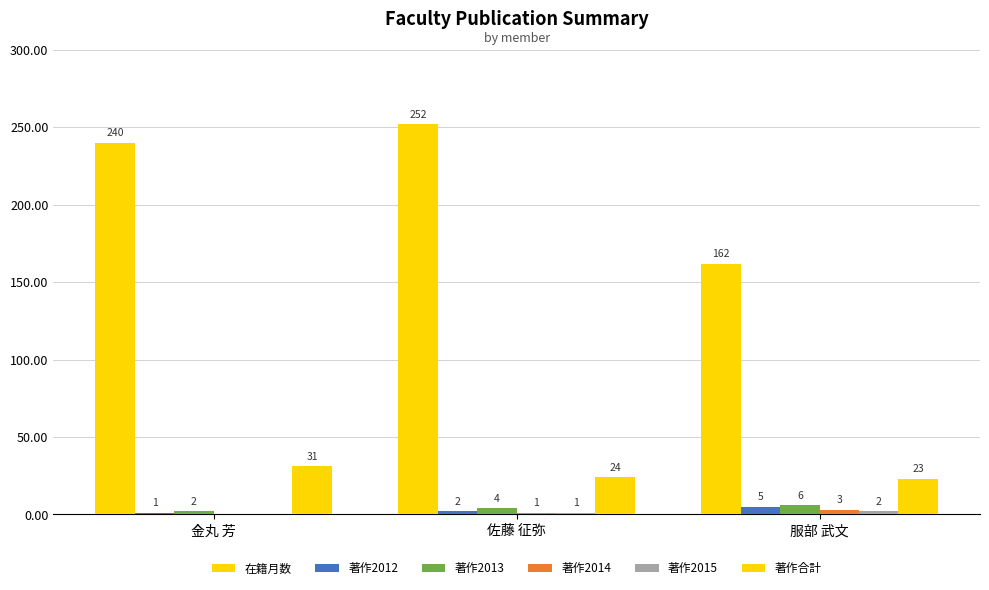

Are the bars horizontal?

No